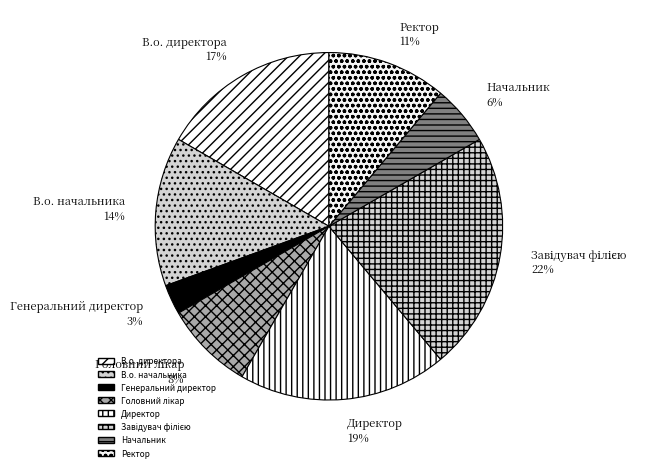

What is the smallest slice in the pie chart?

Генеральний директор